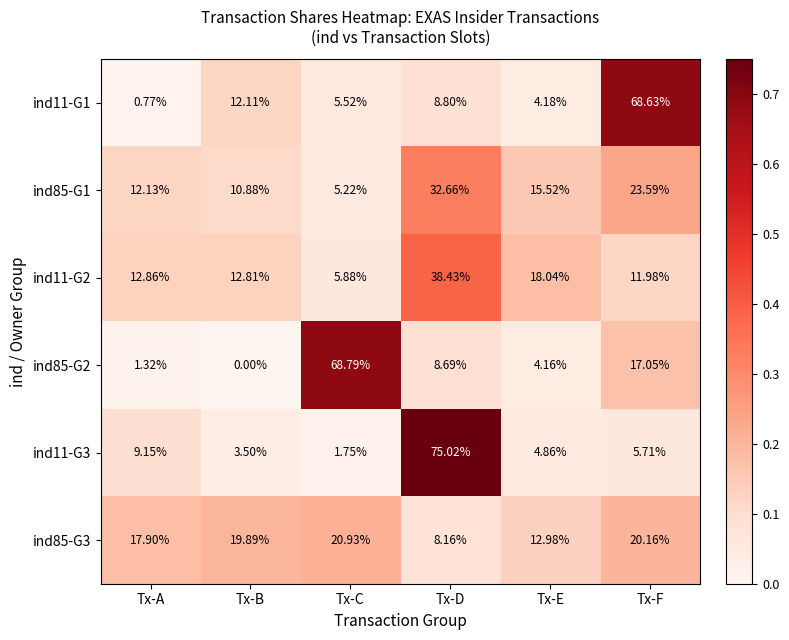

Where does the ind85-G2 series first go above 8?

Tx-C